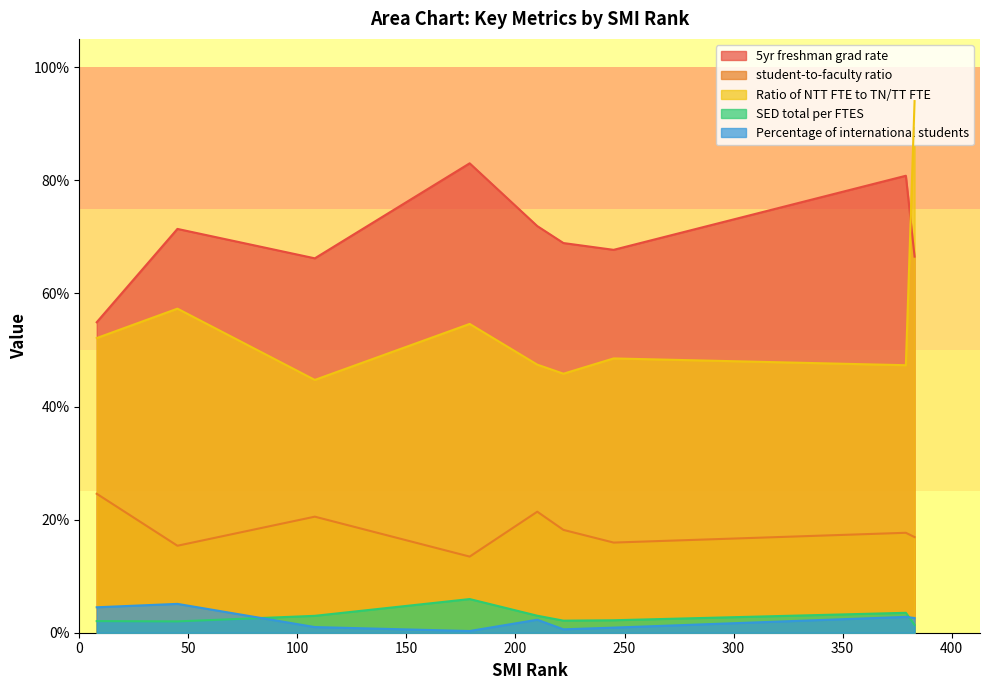

How many distinct data groups are displayed?

5